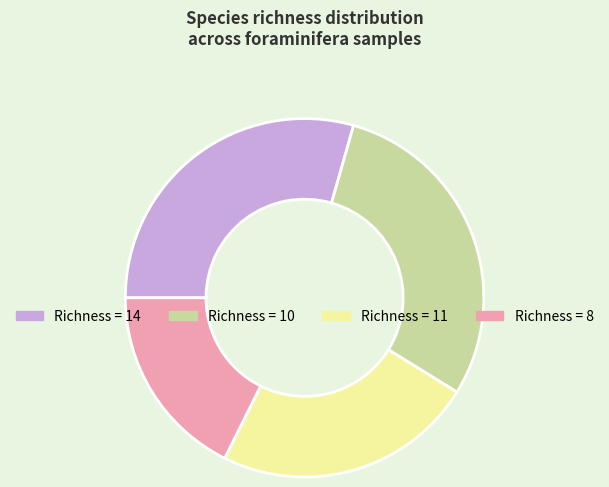

Count the number of slices in the pie.

4